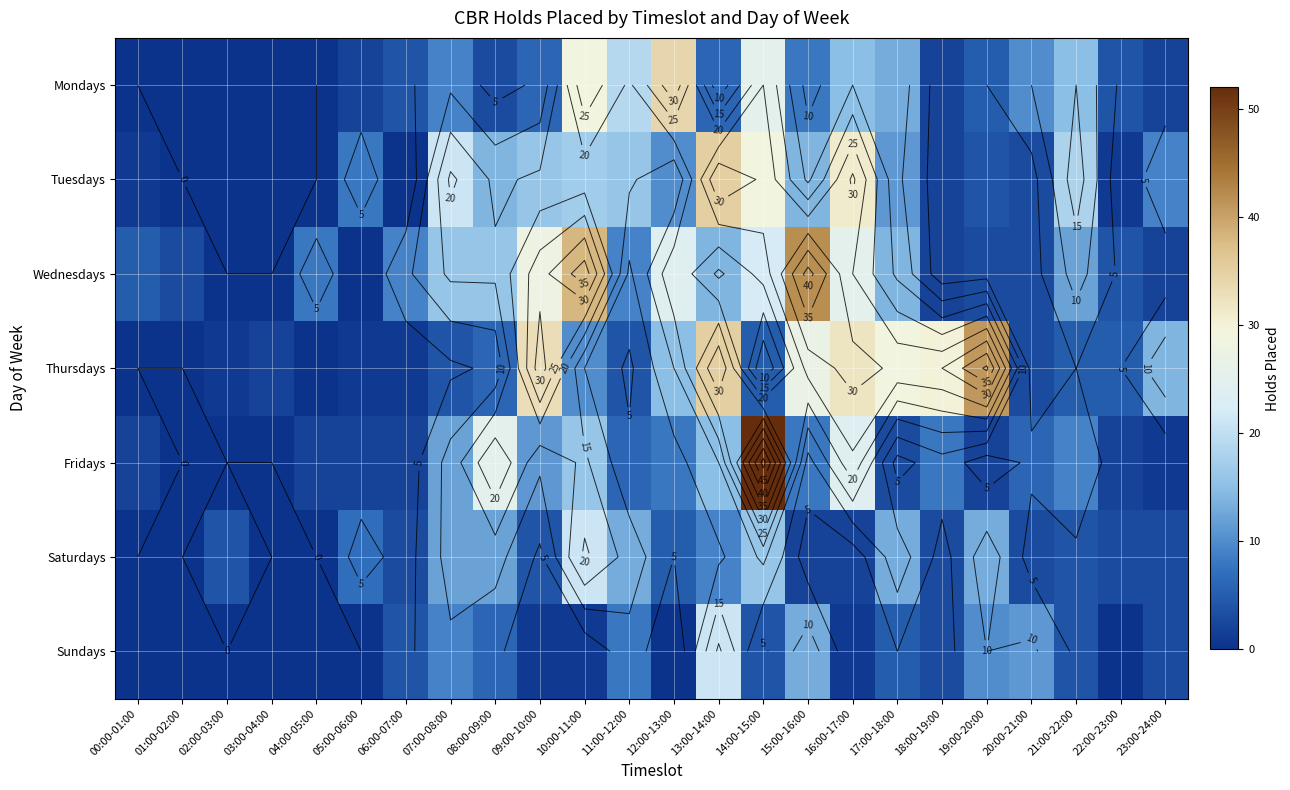

At which label does Mondays reach its peak?

12:00-13:00